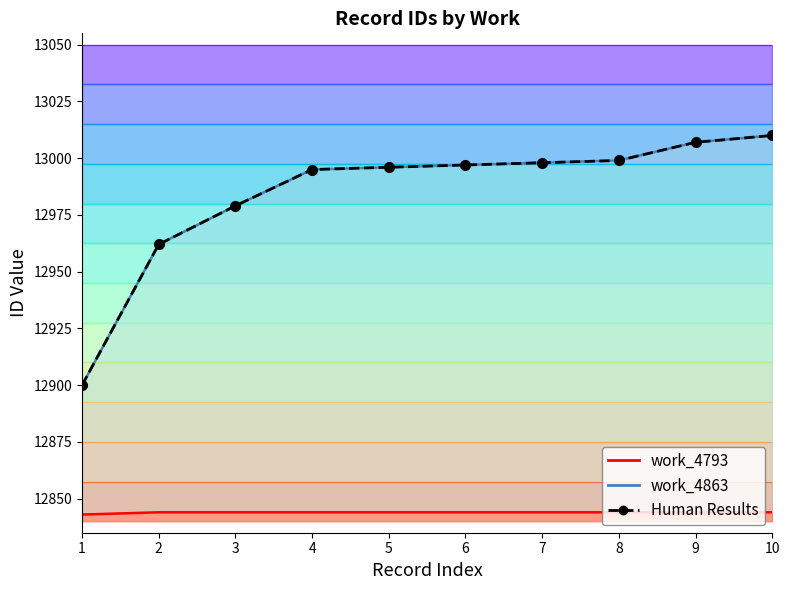

List the labels in order of value, smallest first.

1, 2, 3, 4, 5, 6, 7, 8, 9, 10